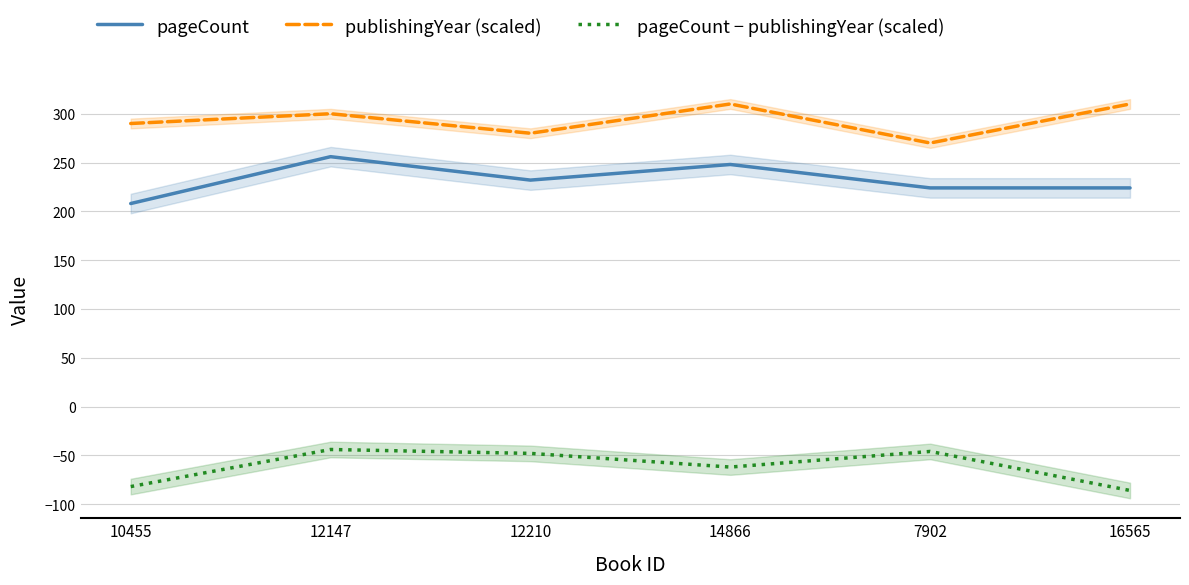

Does the chart have visible grid lines?

Yes